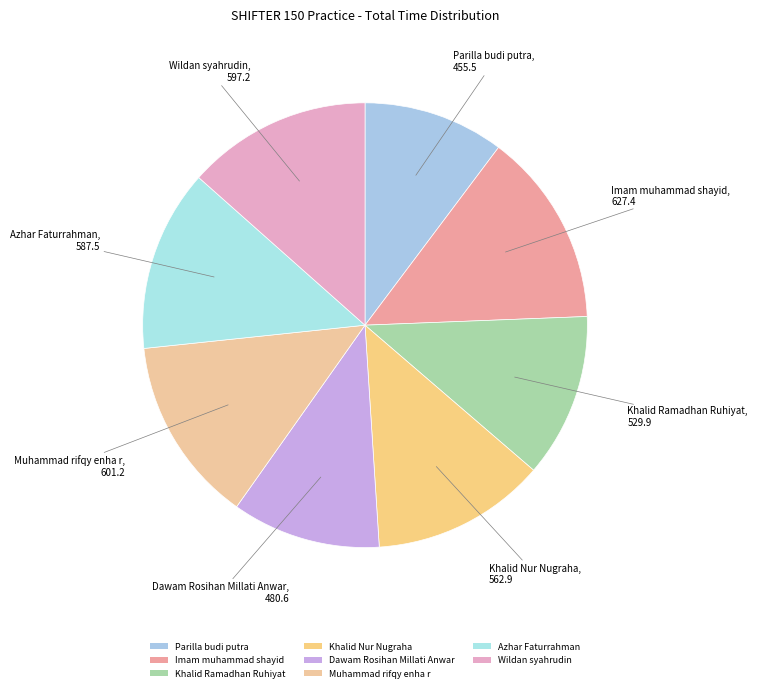

To the nearest percent, what percentage of the pie is Muhammad rifqy enha r?

14%